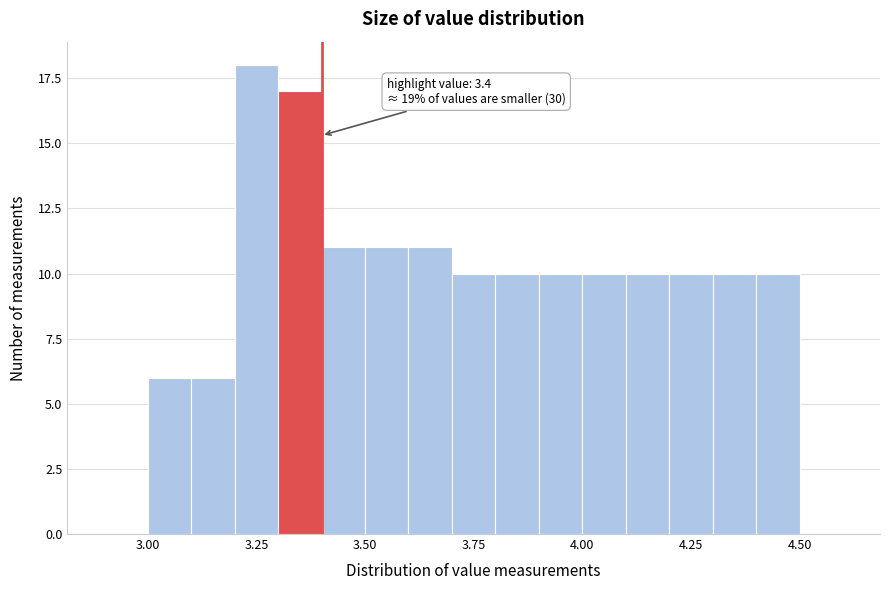

Read against the x-axis, roughly where is the centre of the tallest bar?

3.25